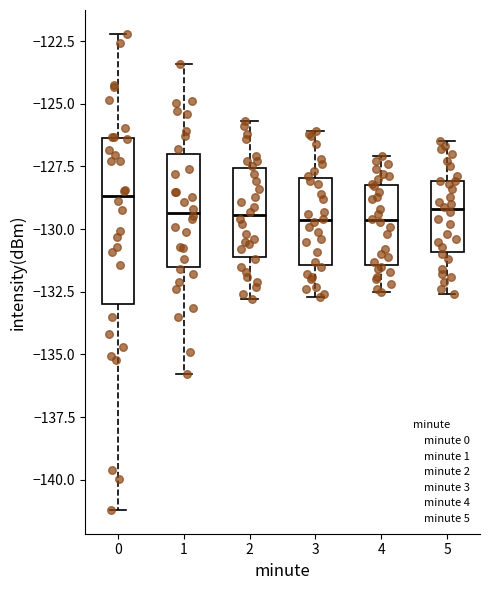

Reading left to right, transcribe this box plot: for each box, give where its median line is, the range the box spans, and where its two whiskers end, as read against the y-axis. The values are not printed on the chart, so give them approximately, as read against the axis.

0: median -128.5, box -133.0 to -126.5, whiskers -141.0 to -122.0
1: median -129.5, box -131.5 to -127.0, whiskers -136.0 to -123.5
2: median -129.5, box -131.0 to -127.5, whiskers -133.0 to -125.5
3: median -129.5, box -131.5 to -128.0, whiskers -132.5 to -126.0
4: median -129.5, box -131.5 to -128.0, whiskers -132.5 to -127.0
5: median -129.0, box -131.0 to -128.0, whiskers -132.5 to -126.5